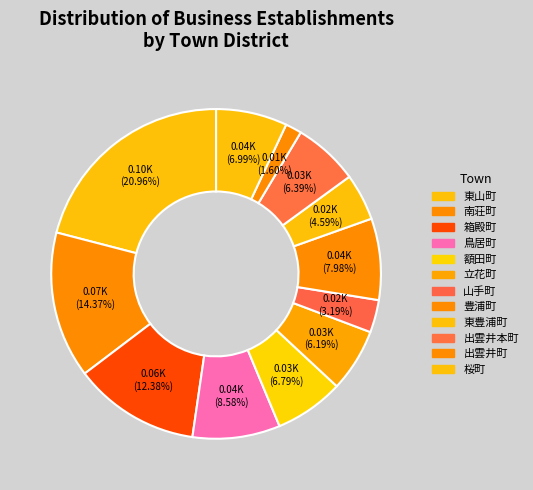

What percentage do 鳥居町 and 東山町 together represent?

29.5%